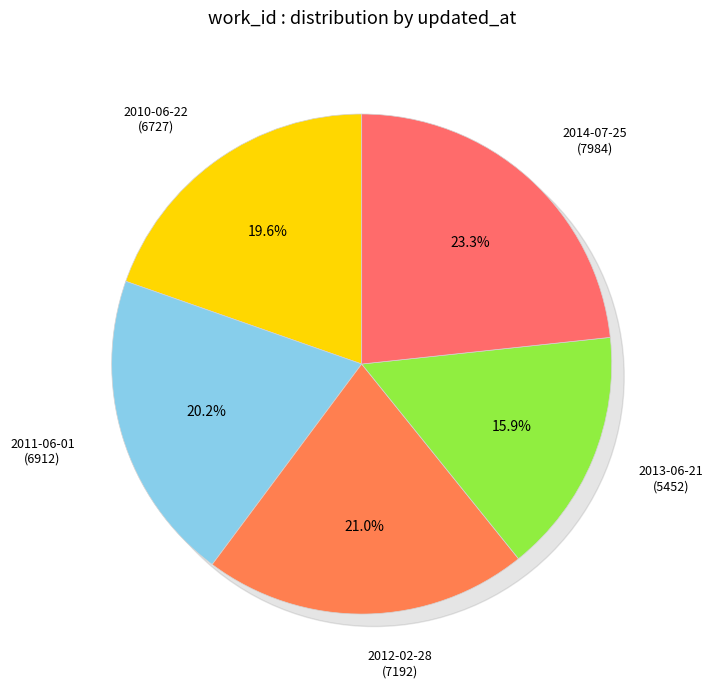

What is the ratio of the value at 2013-06-21 to the value at 2012-02-28?

0.8